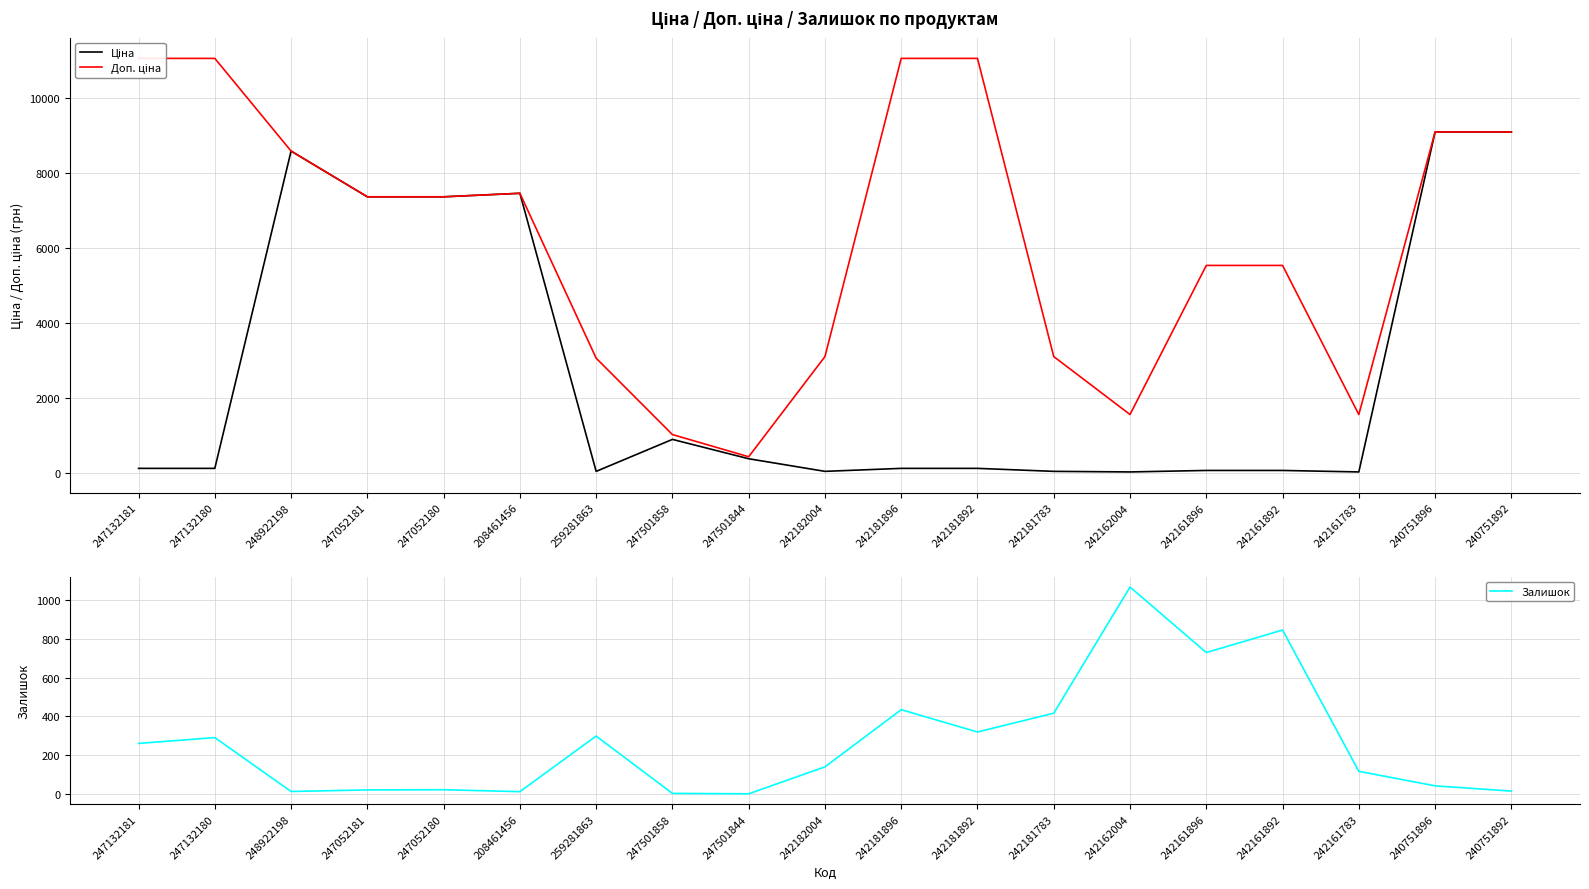

Which series has the largest total across all categories?

Доп. ціна